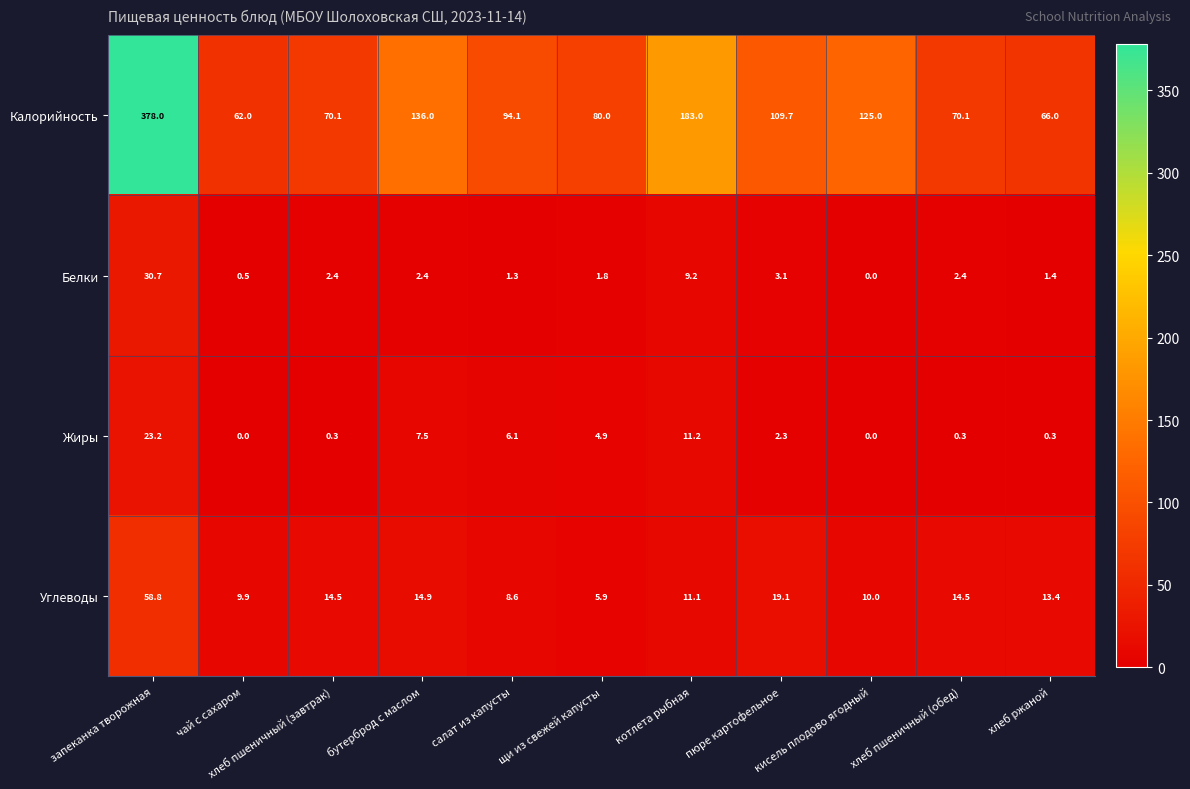

Rank the series by their maximum value, from highest to lowest.

Калорийность, Углеводы, Белки, Жиры